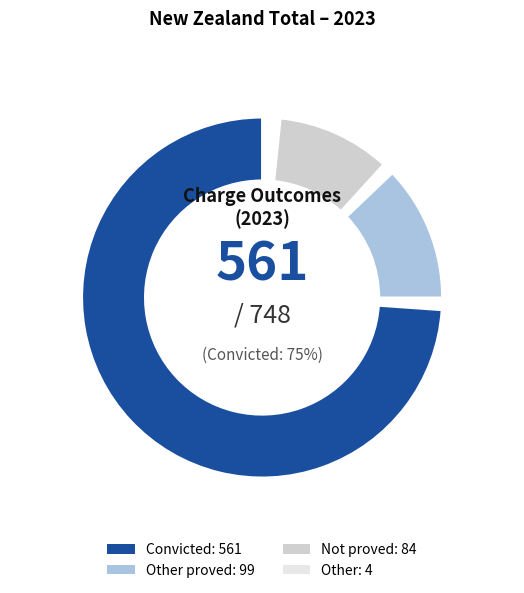

The Not proved slice represents 11% of the pie. True or false?

True